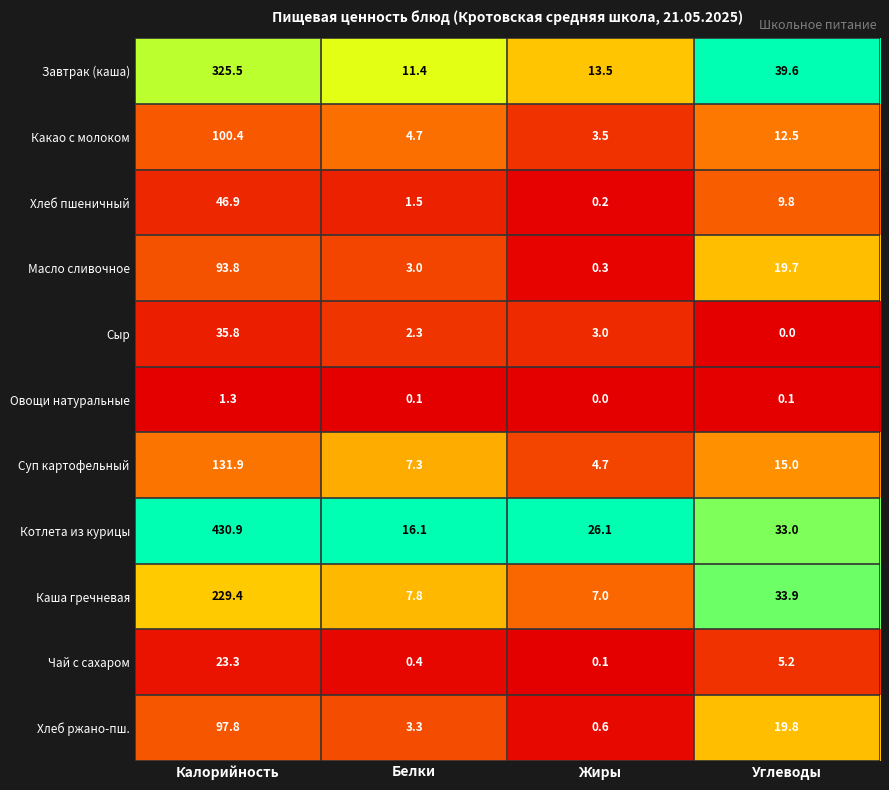

List the labels in order of Хлеб ржано-пш. value, largest first.

Калорийность, Углеводы, Белки, Жиры